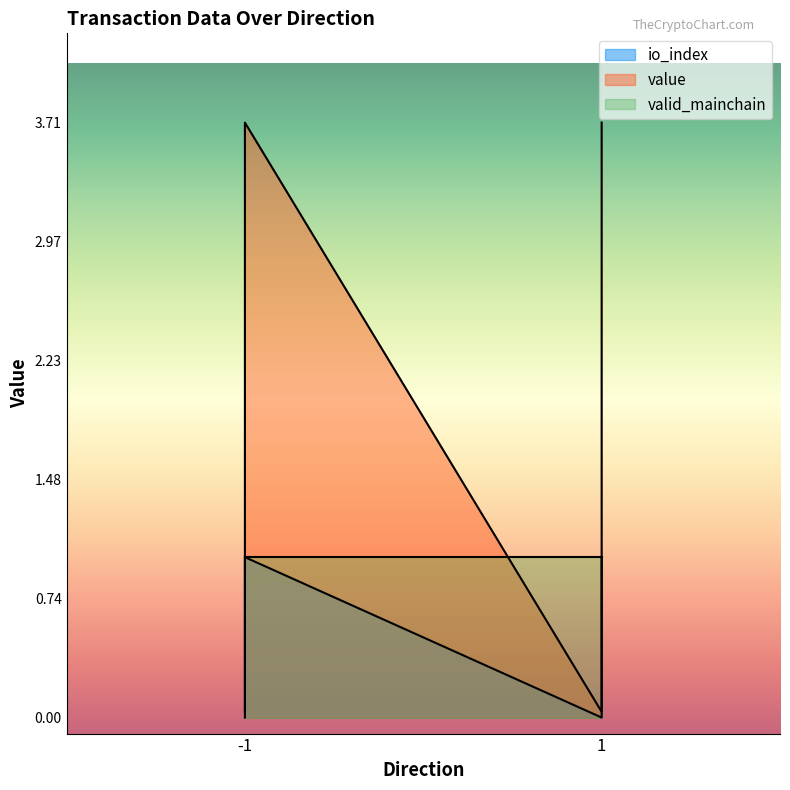

Which series changed the most between -1_0 and -1_1?

value